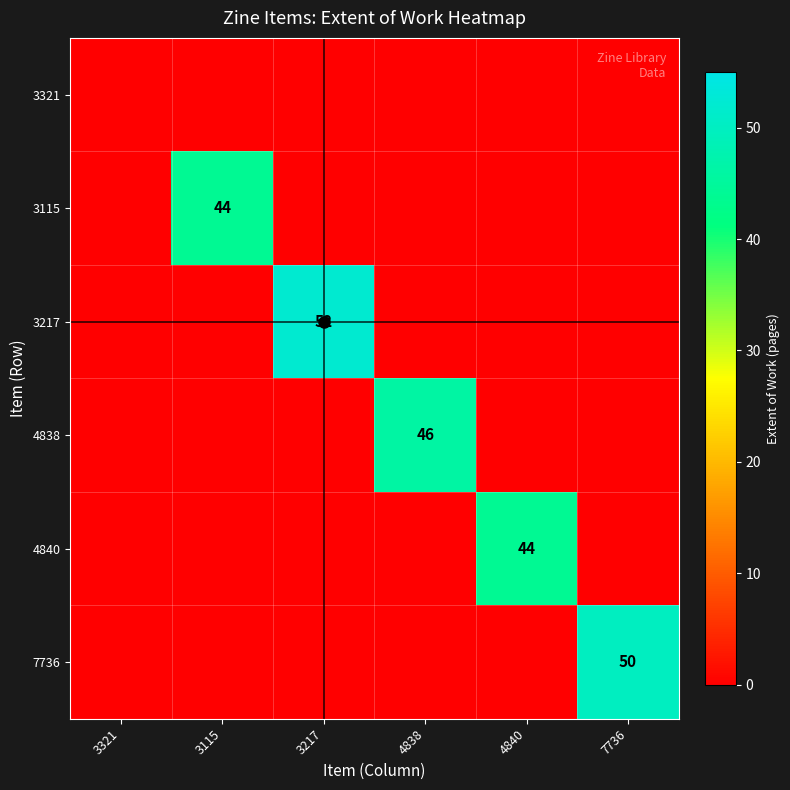

The value of 7736 at 7736 is 50. True or false?

True